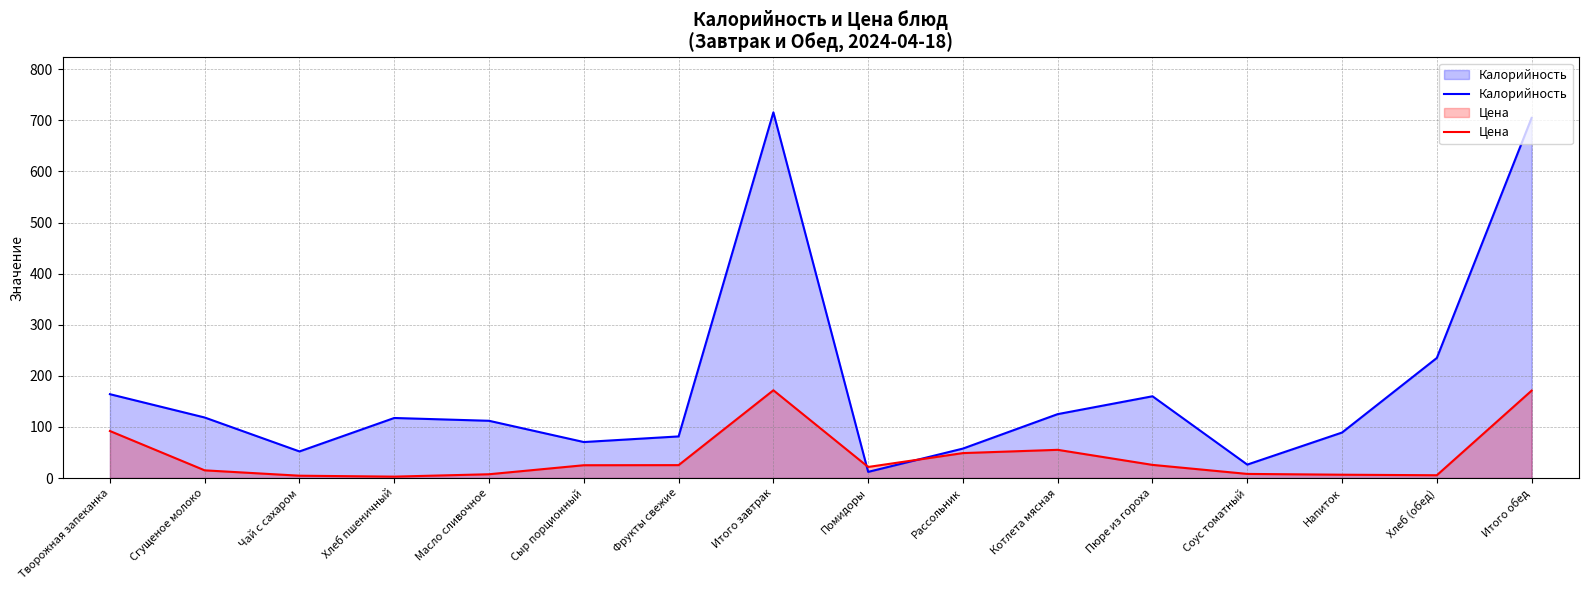

Where do Цена and Калорийность first cross each other?

Итого завтрак and Помидоры